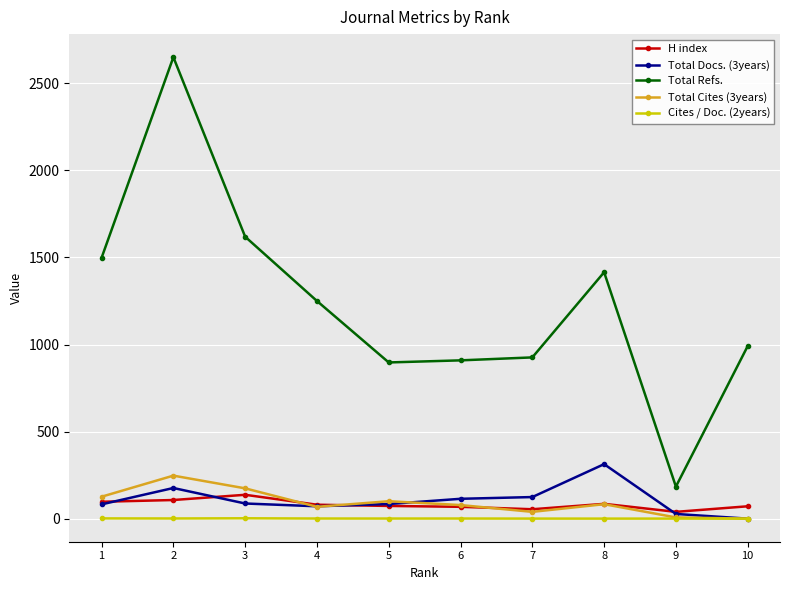

Between 4 and 9, which series saw the biggest shift?

Total Refs.